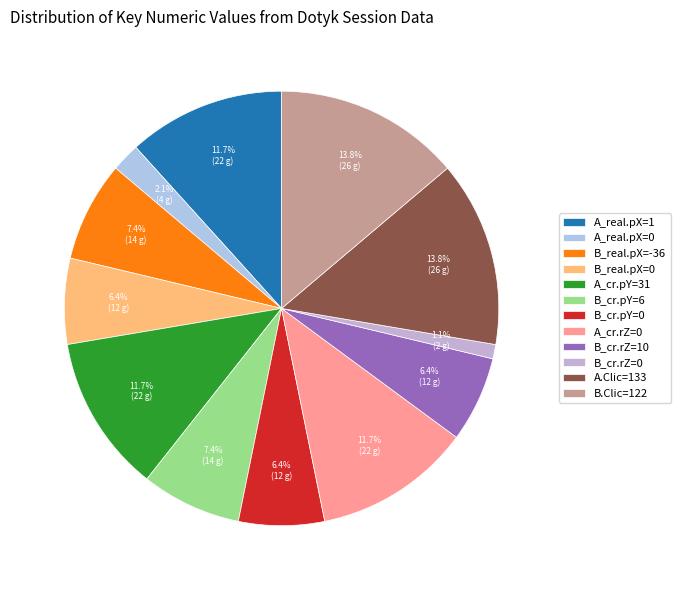

Is there any slice that represents more than half of the pie?

No